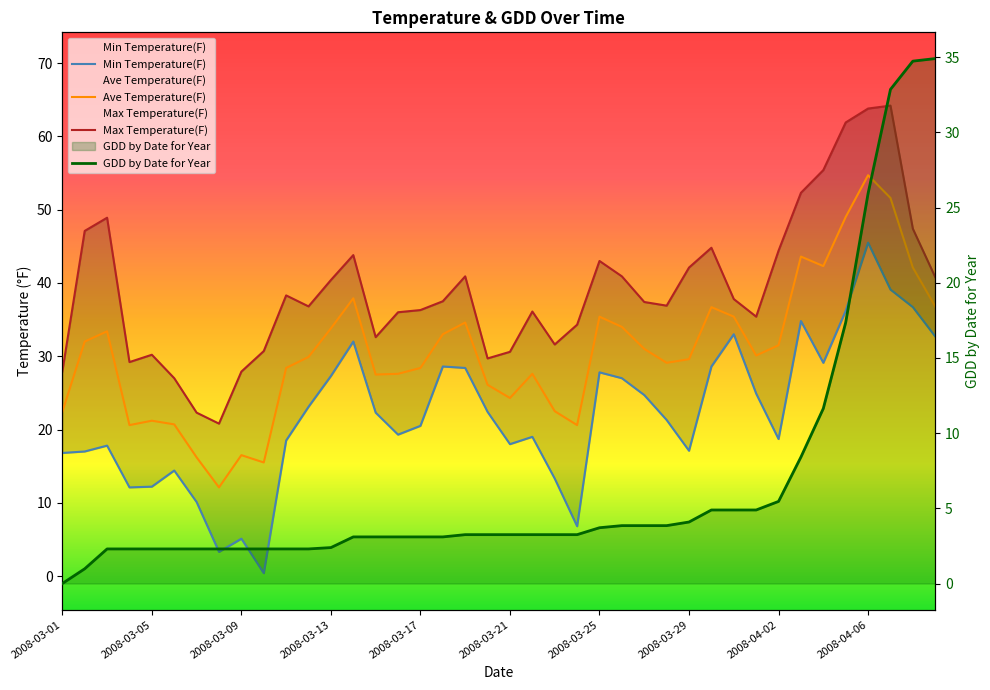

Which category has the highest value in the Ave Temperature(F) series?

2008-04-06